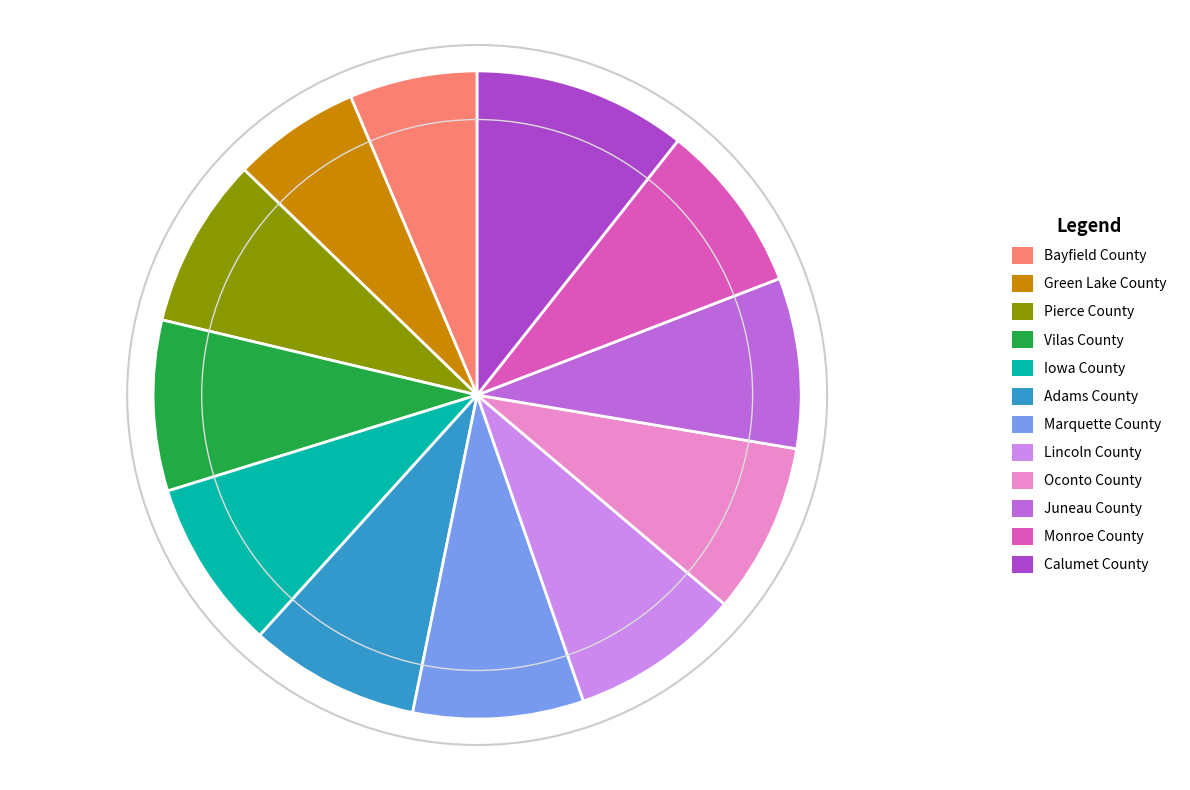

Do Calumet County and Lincoln County together represent more than half of the pie?

No